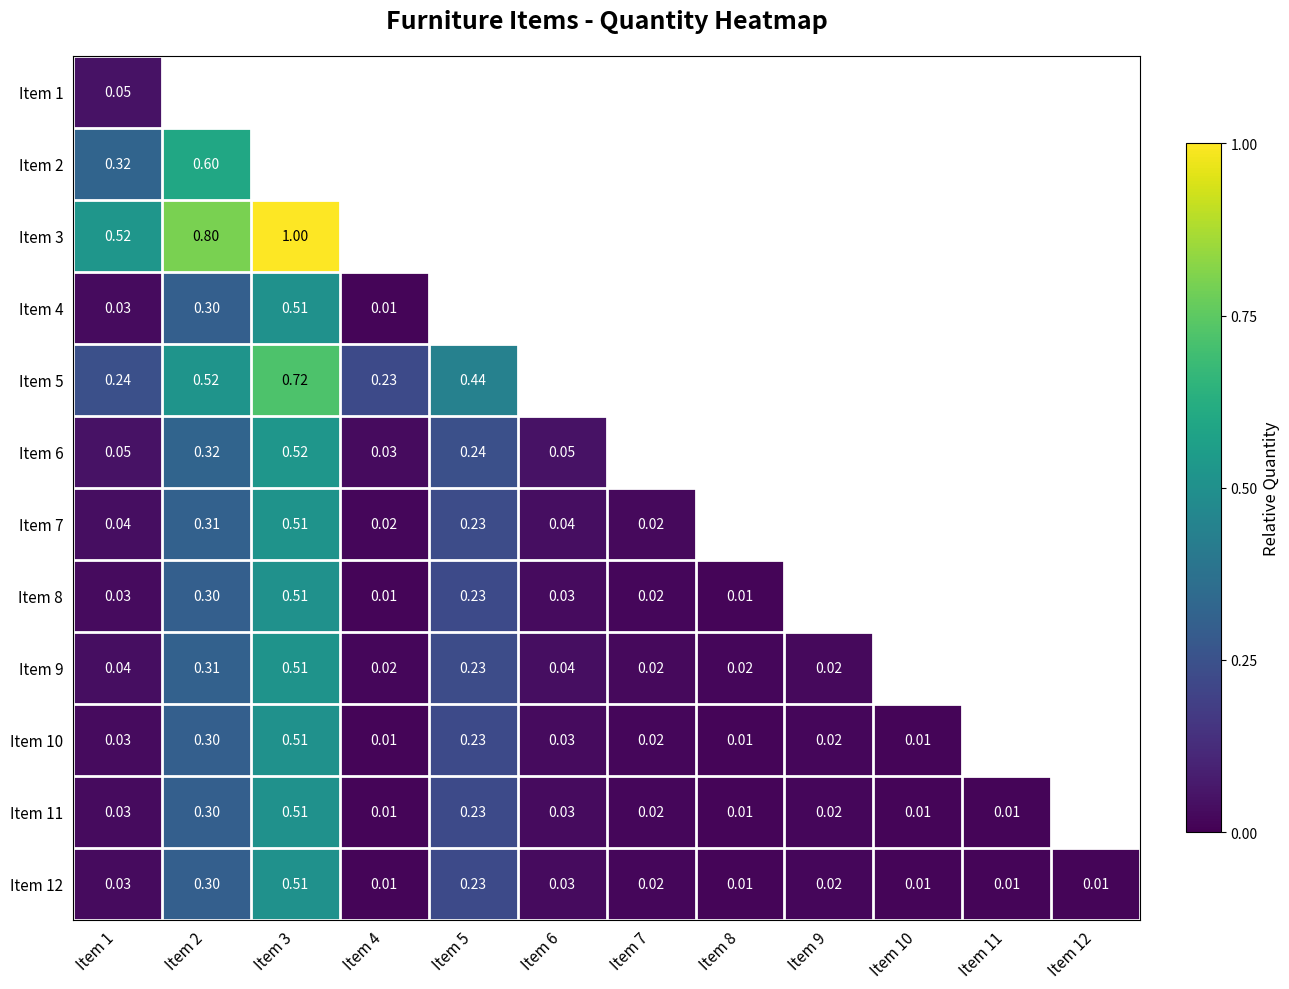

Is the value of Item 7 at Item 7 greater than the value of Item 6 at Item 3?

No